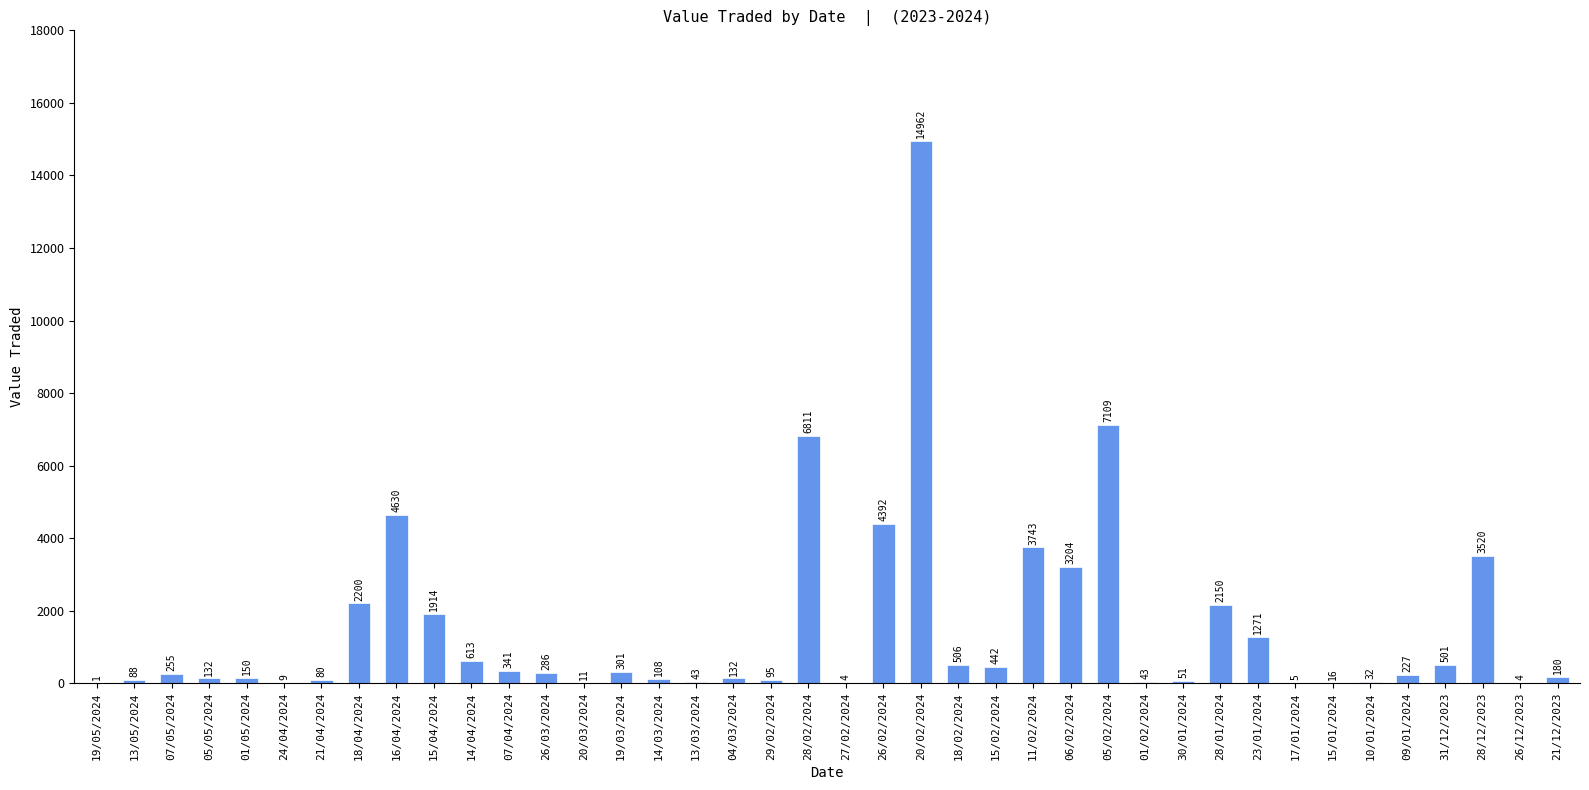

At which category does the chart reach its peak across all series?

20/02/2024